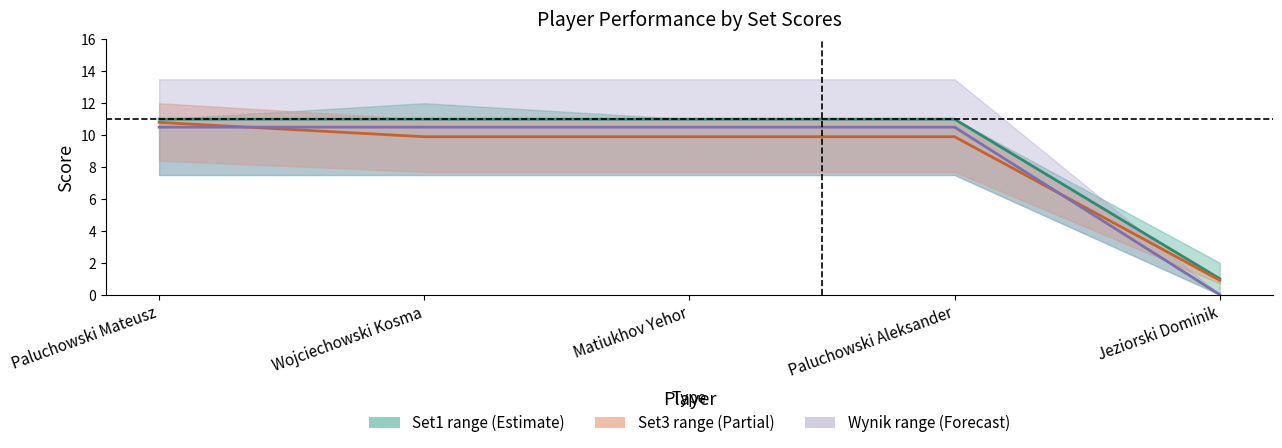

What position from the right is Paluchowski Mateusz?

5